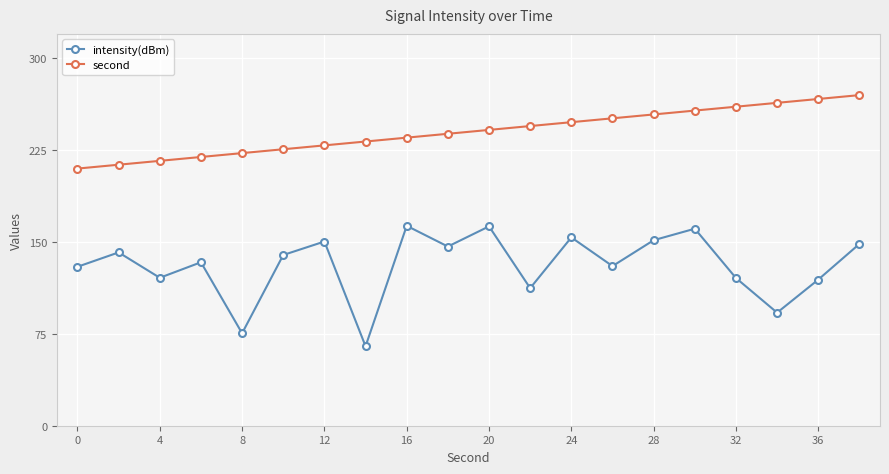

True or false: intensity(dBm) and second intersect in this chart.

False